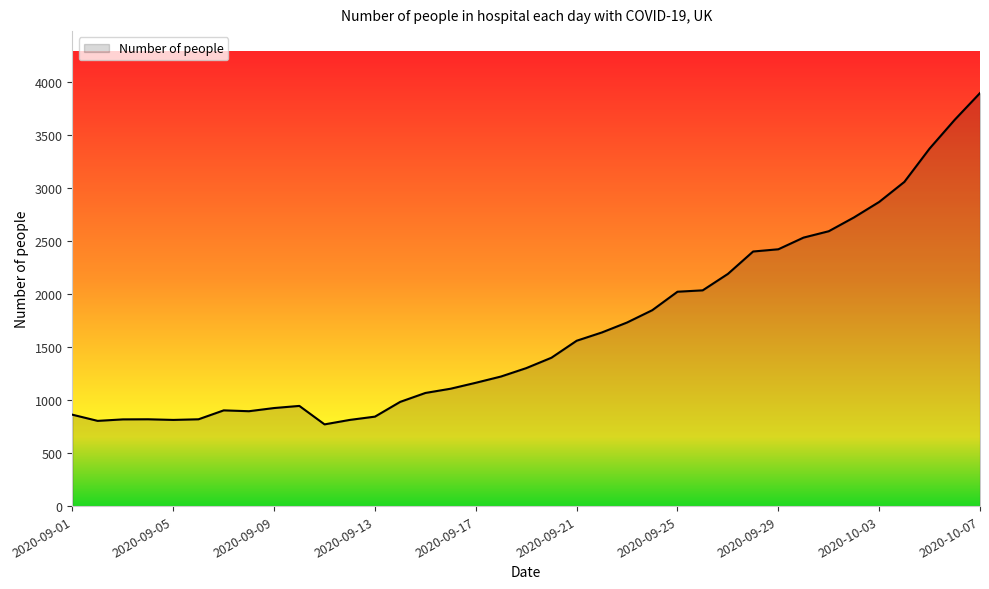

What is the greatest value displayed?

3892